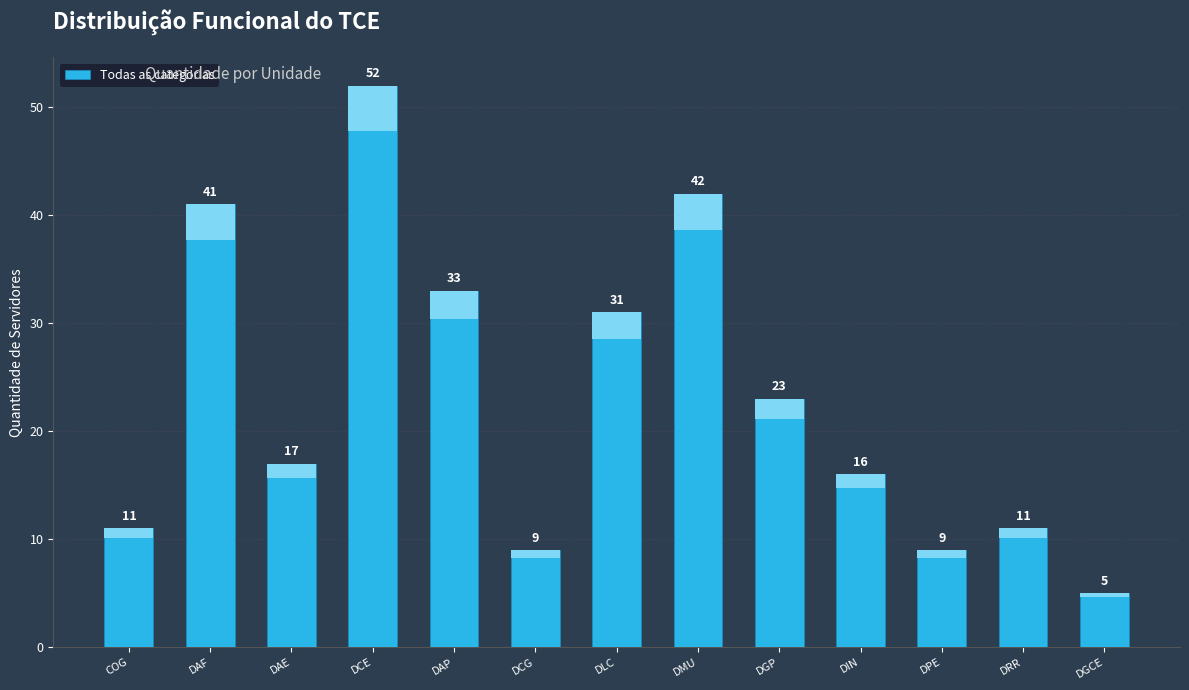

What position from the left is DCG?

6